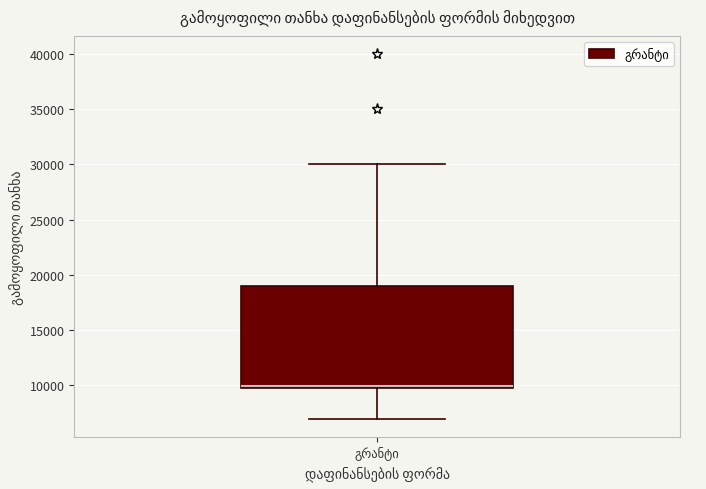

Read this box plot against the y-axis: the position of the median line, the range covered by the box, and the ends of both whiskers. The values are not printed on the chart, so give them approximately, as read against the axis.

median 10000 (just above the box's lower edge), box 10000 to 19000, whiskers 7000 to 30000